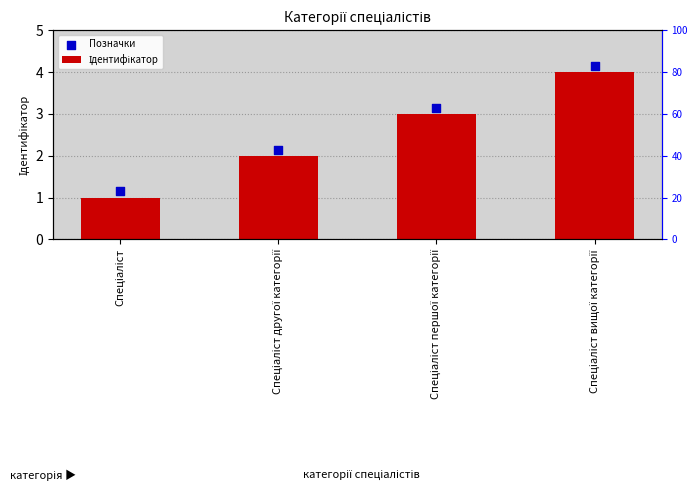

At how many categories does at least one series exceed 2?

3